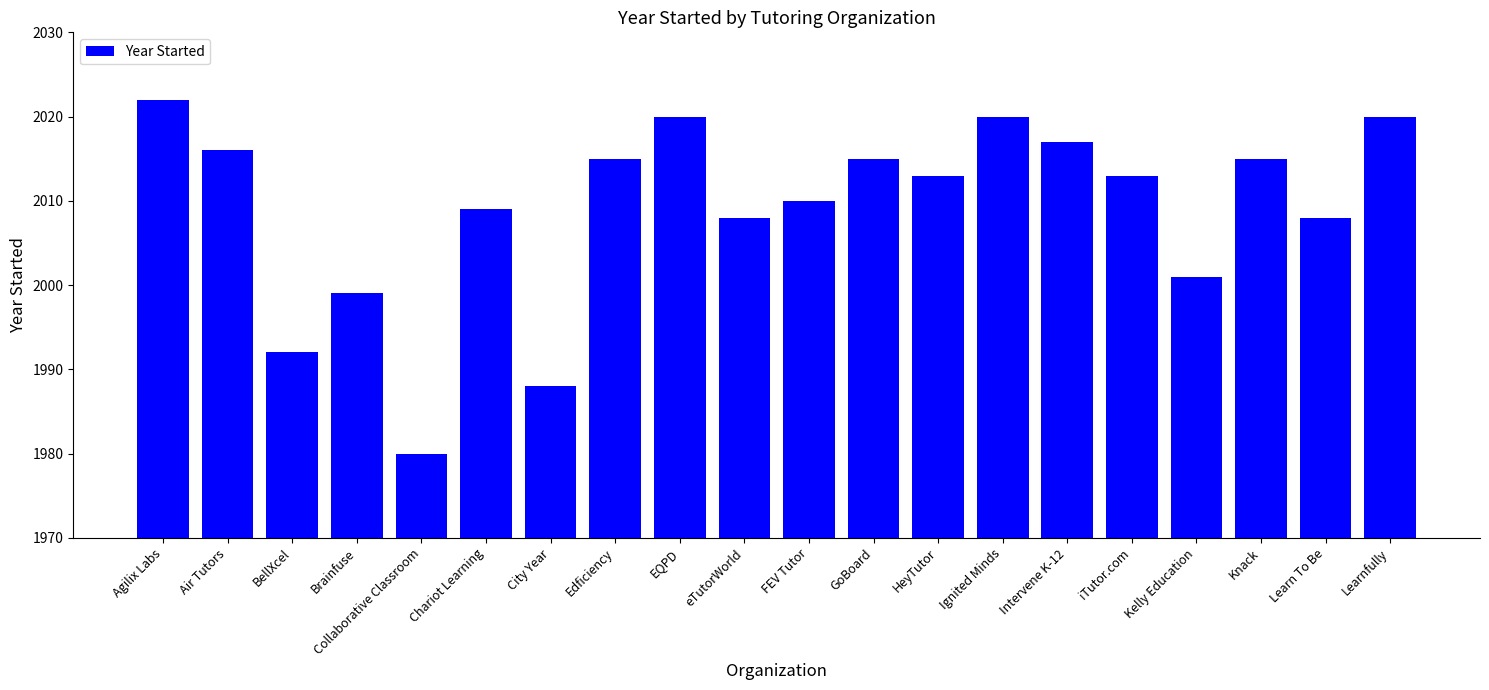

At which category does the chart reach its peak across all series?

Agilix Labs